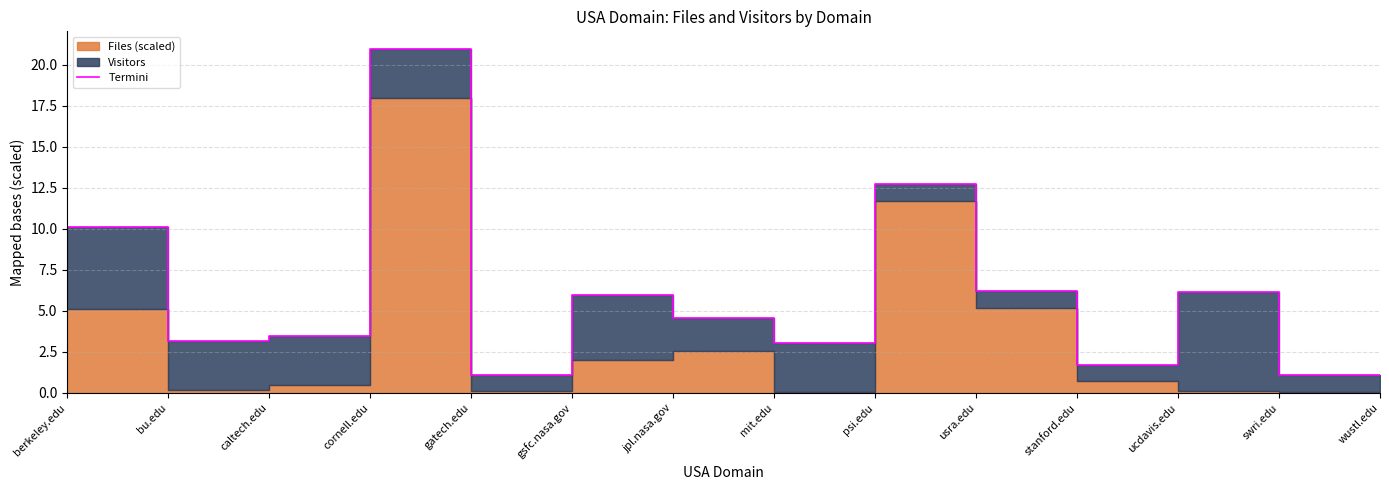

What is the sum of the values at psi.edu and mit.edu?

15.8